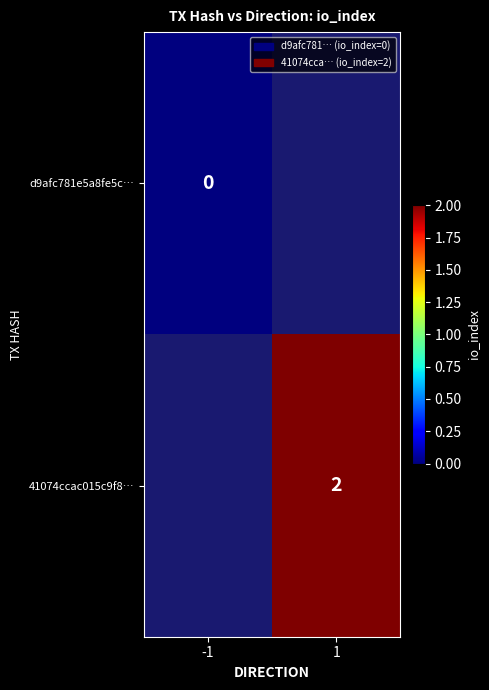

At which category is the sum across all series the highest?

1